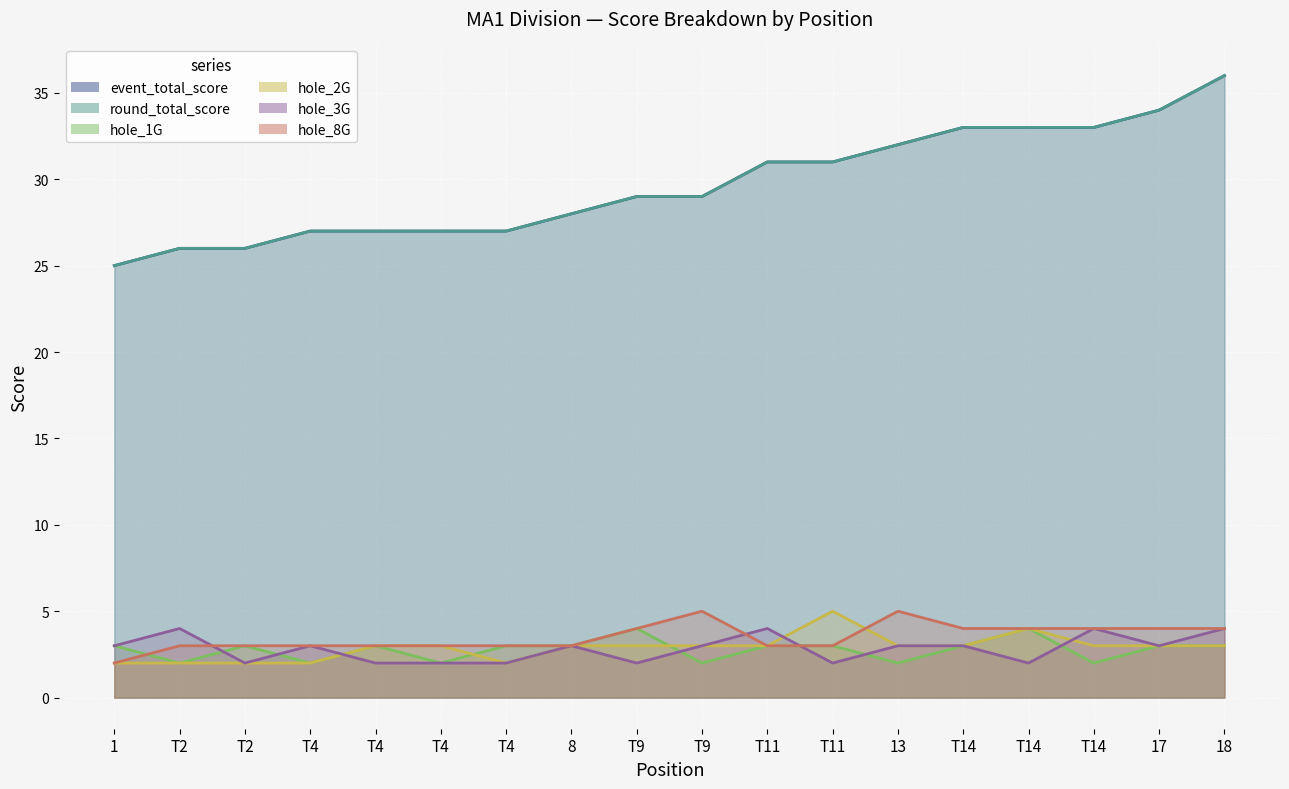

At which category does hole_1G reach its first local peak?

T2